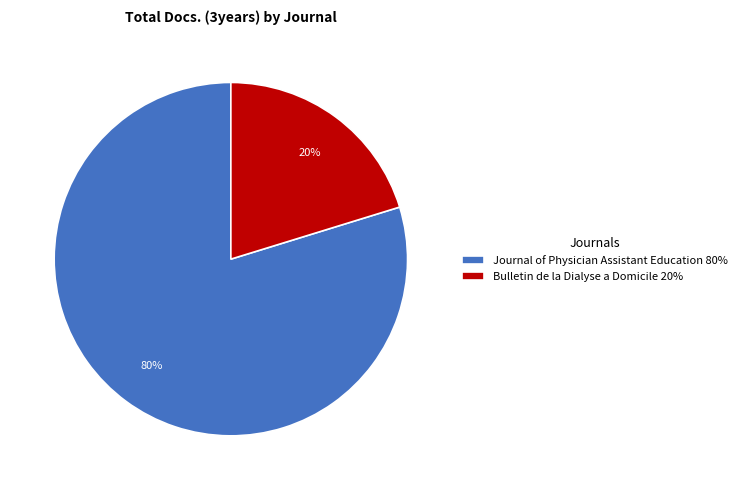

Does any single category account for the majority?

Yes